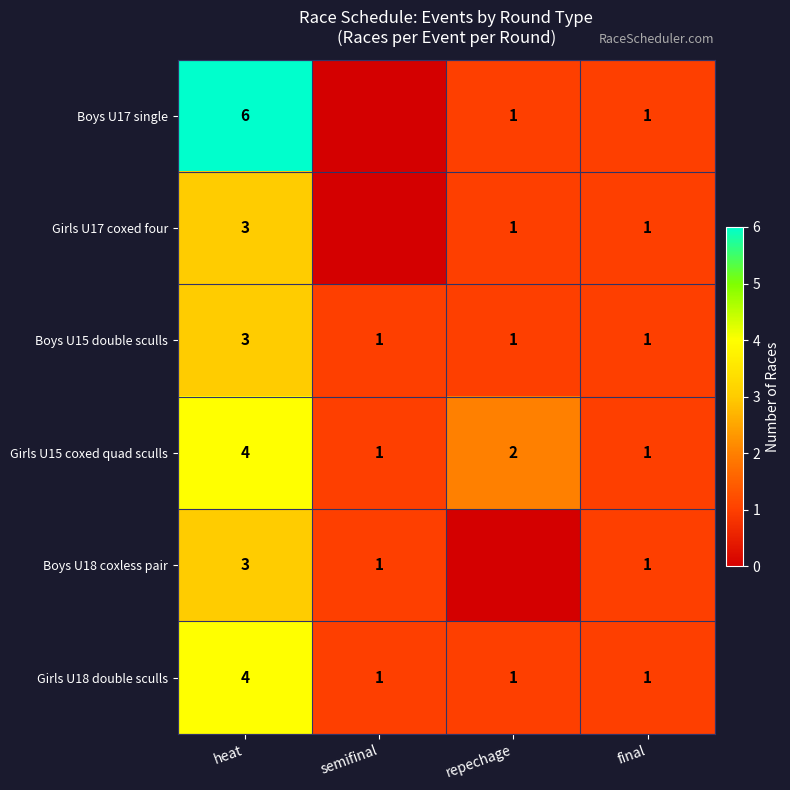

What is the sum of all Boys U15 double sculls values?

6